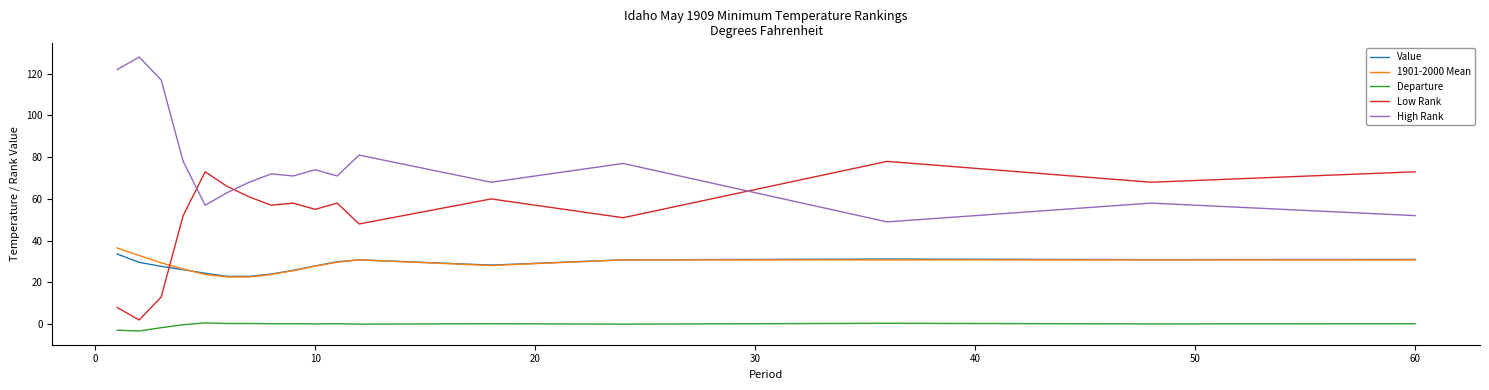

True or false: High Rank and Departure intersect in this chart.

False